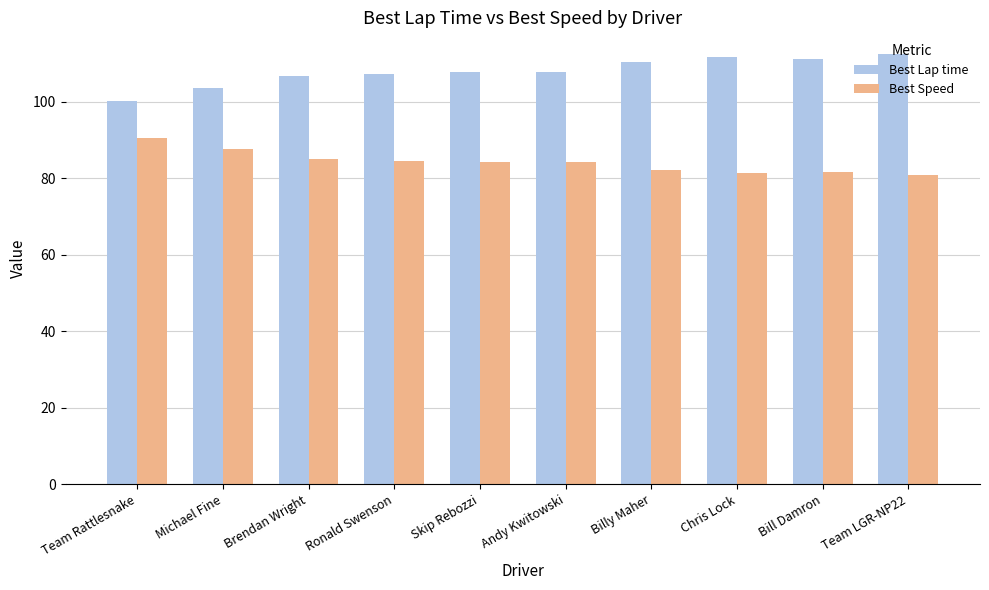

Where does the Best Speed series first go above 84?

Team Rattlesnake